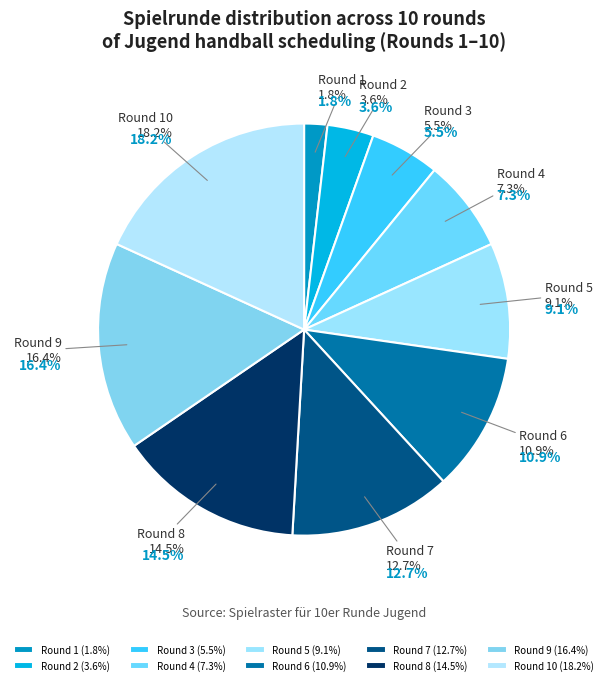

Is there a majority slice in this chart?

No